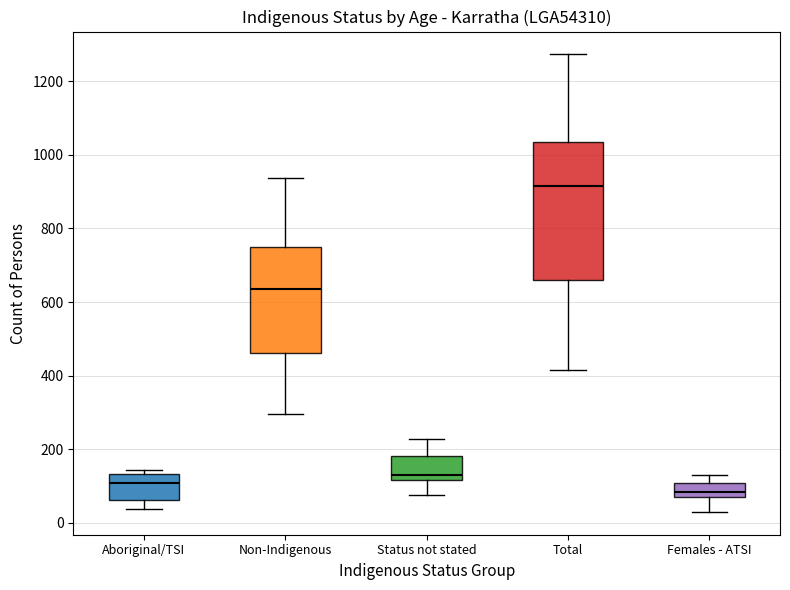

Which box has the lowest median line?

Females - ATSI